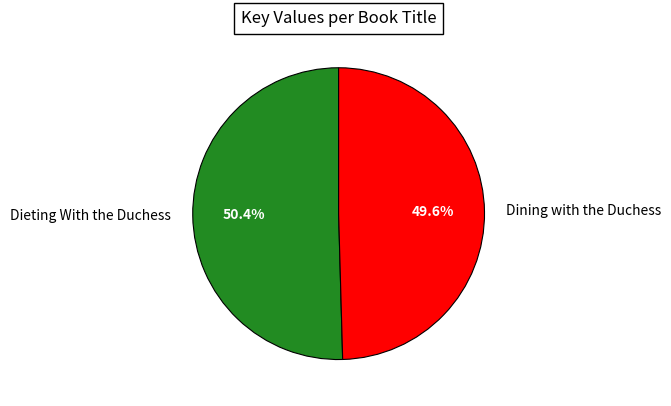

Is Dining with the Duchess the majority of the pie?

No